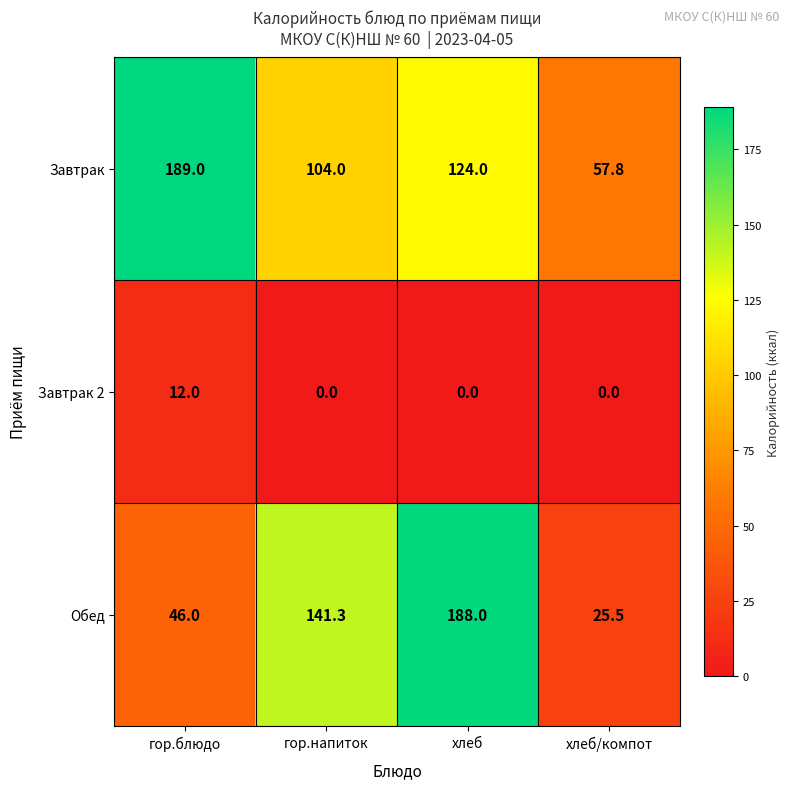

At how many categories does at least one series exceed 143?

2